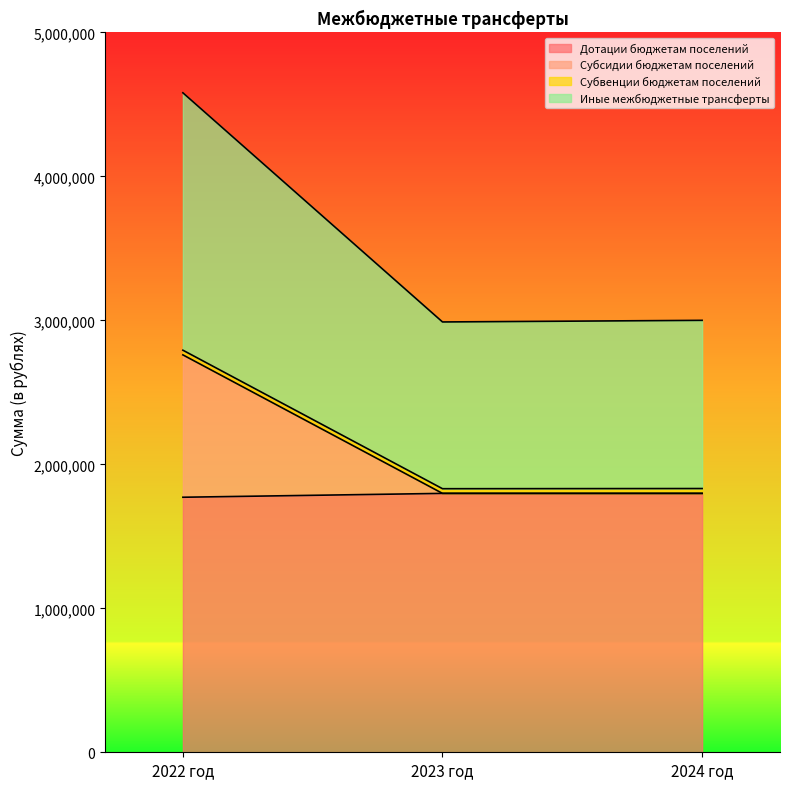

At which category is the sum across all series the highest?

2022 год